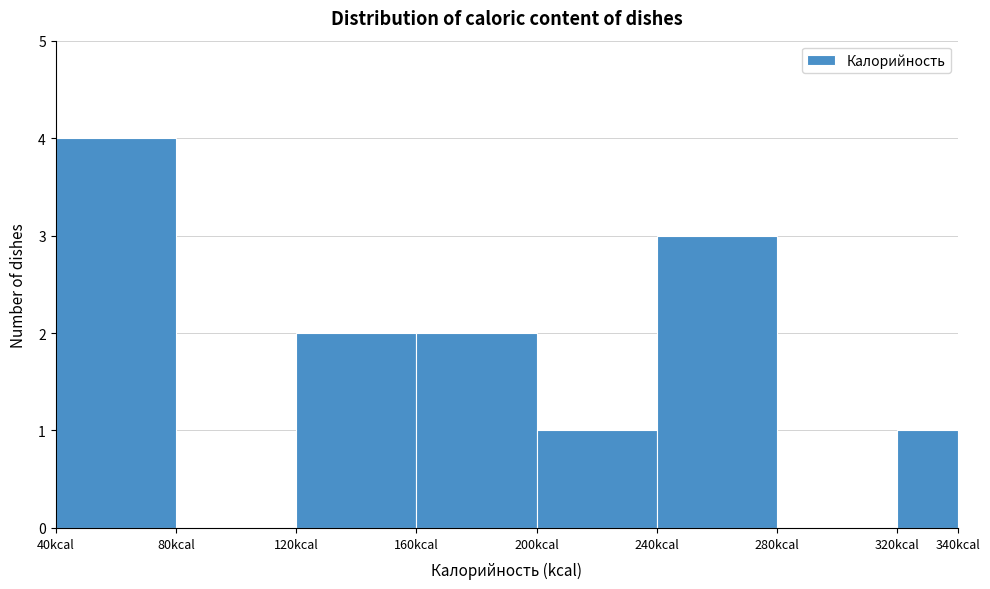

Which range on the x-axis has the tallest bar?

40 to 80